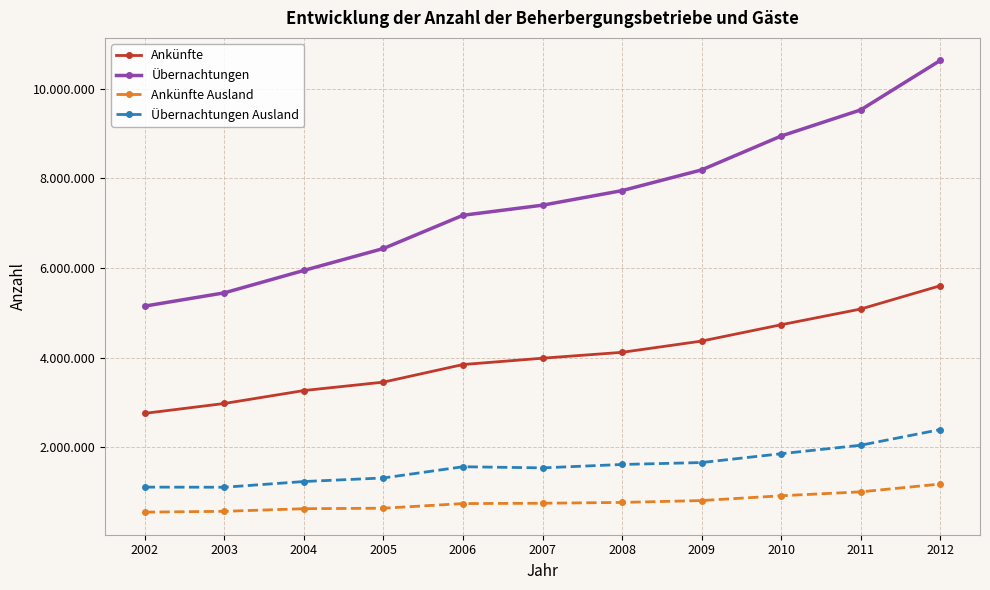

Is this an area chart (filled region under the line)?

No